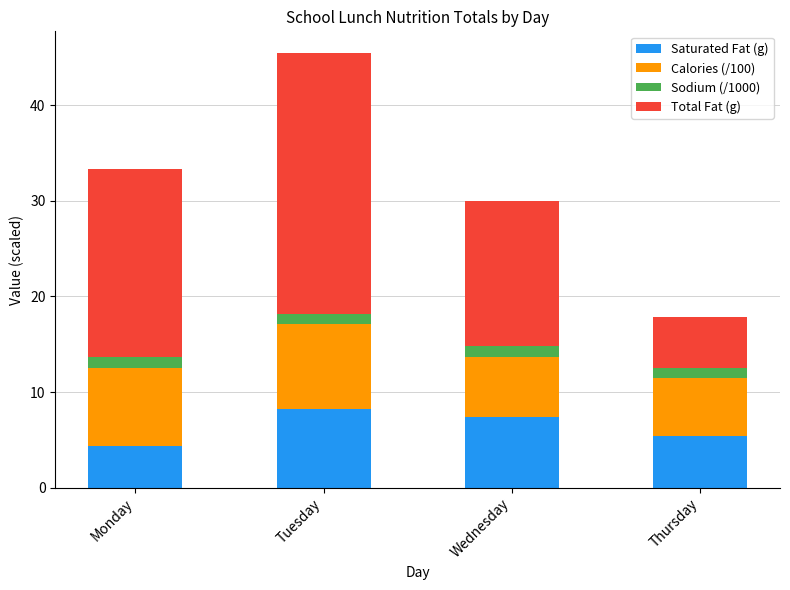

The Saturated Fat (g) series shows 5.4 at Thursday. True or false?

True